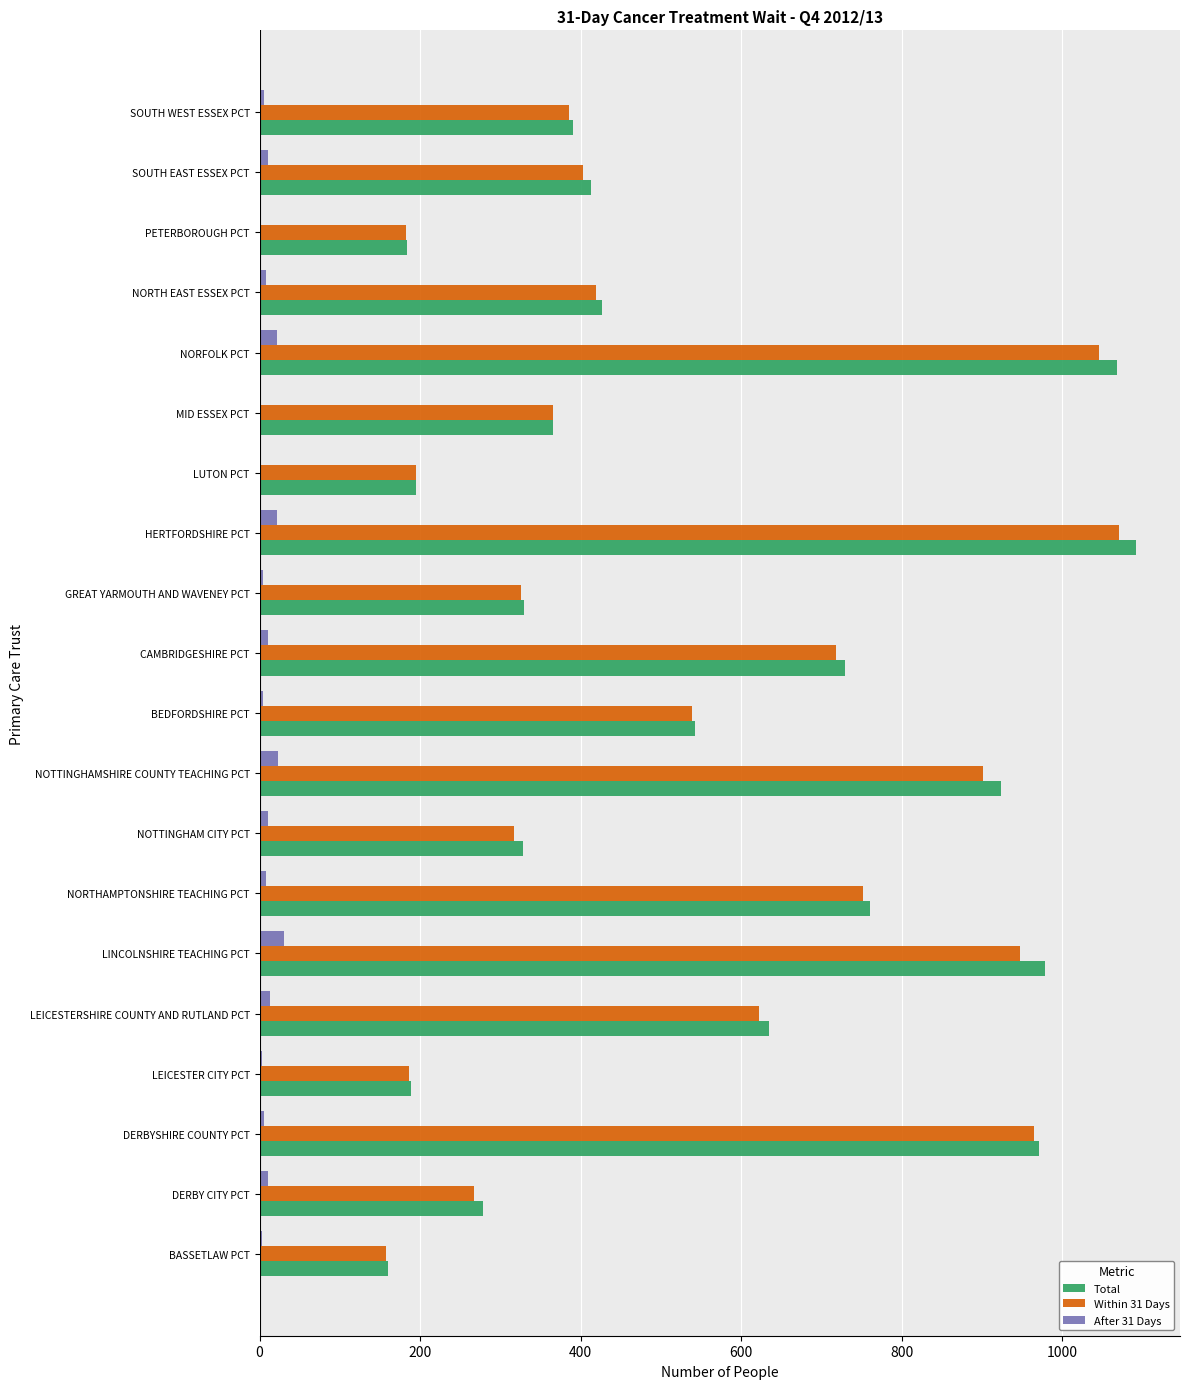

True or false: Total has a value of 195 at LUTON PCT.

True